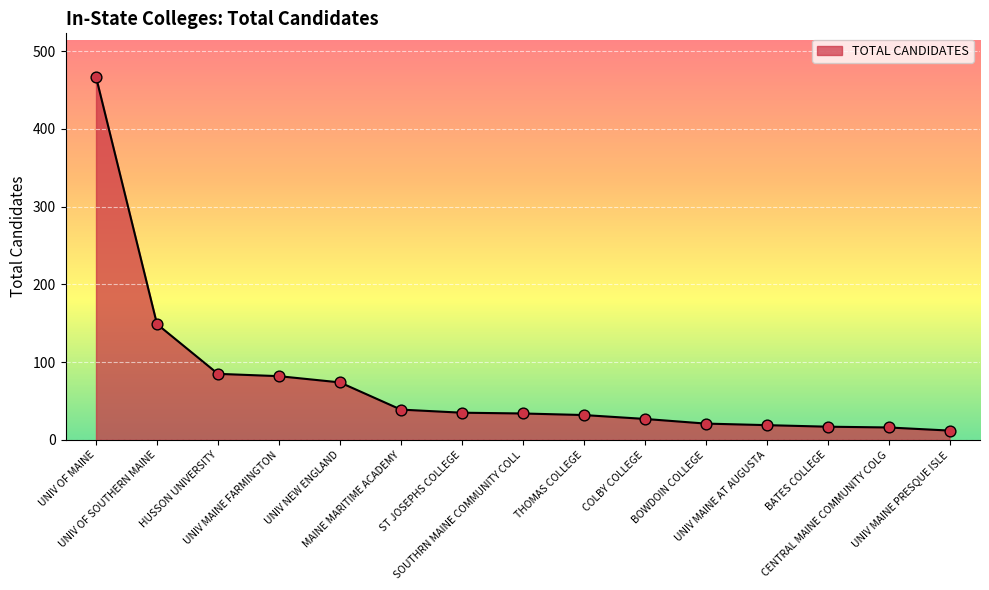

What is the change in value from MAINE MARITIME ACADEMY to ST JOSEPHS COLLEGE?

-4